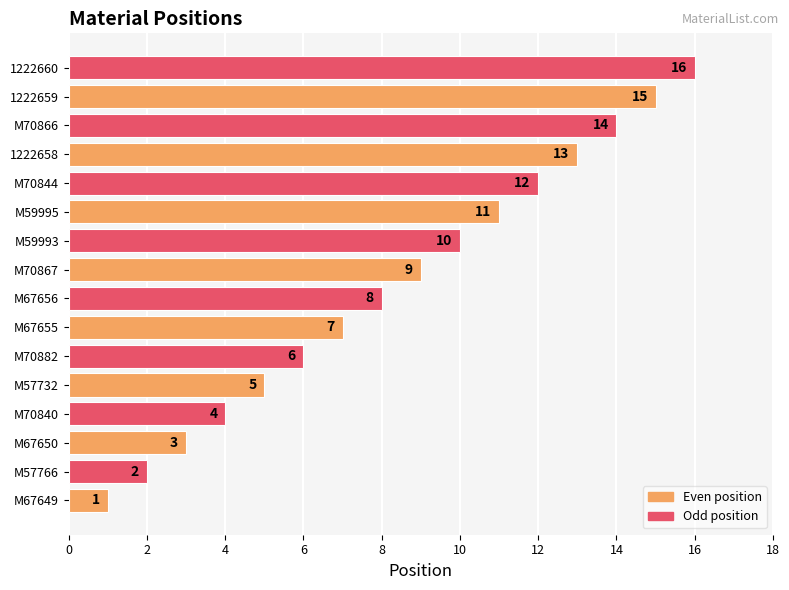

Where is the data nearest to the value 8?

M67656